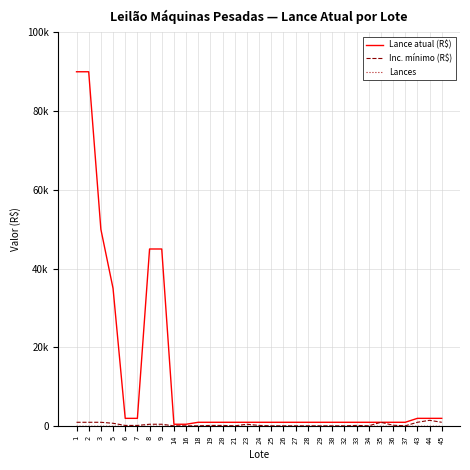

What is the total value across all series at 16?

600